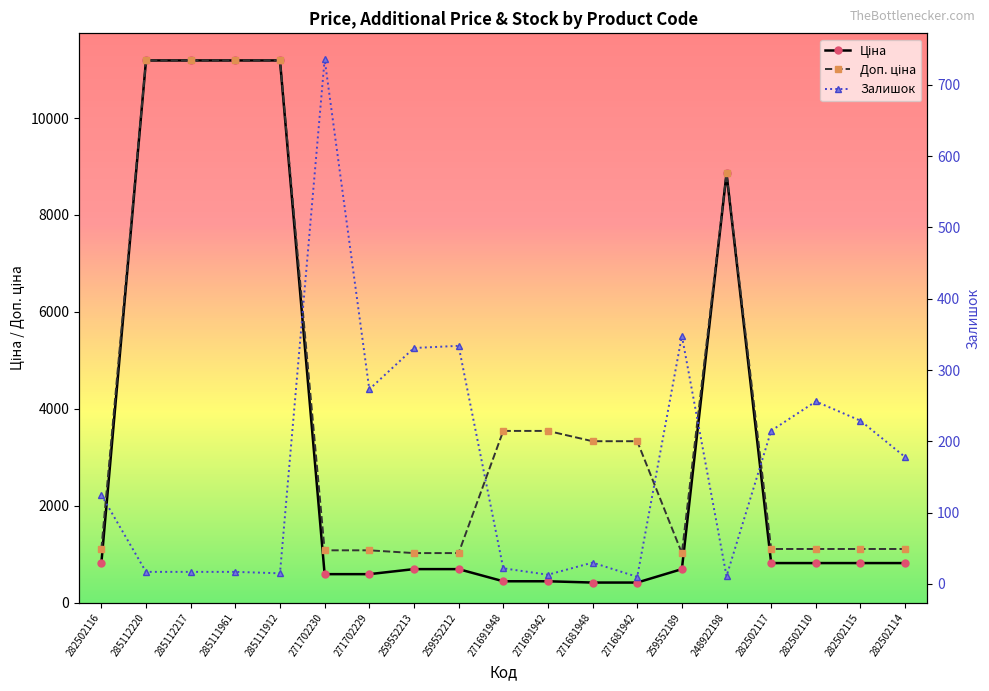

Reading left to right, list all the values displayed in this chart.

Ціна: 818.5	11188.2	11188.2	11188.2	11188.2	589.9	589.9	693.7	693.7	443.1	443.1	416.6	416.6	693.7	8856.7	818.5	818.5	818.5	818.5
Доп. ціна: 1109.2	11188.2	11188.2	11188.2	11188.2	1081.7	1081.7	1024.6	1024.6	3545.0	3545.0	3332.5	3332.5	1024.6	8856.7	1109.2	1109.2	1109.2	1109.2
Залишок: 125.0	17.0	17.0	17.0	15.0	736.0	273.0	331.0	334.0	22.0	13.0	30.0	10.0	348.0	11.0	215.0	256.0	229.0	178.0